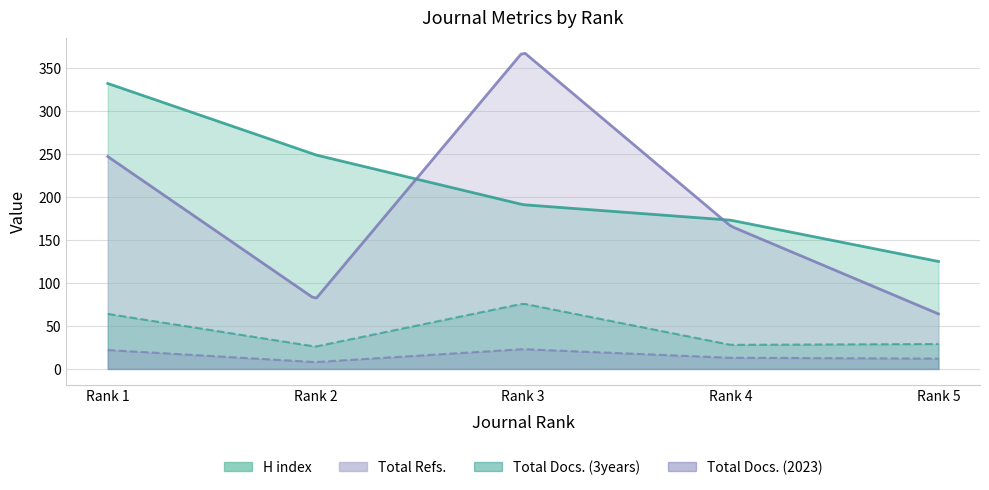

Which series changed the most between Rank 1 and Rank 5?

H index